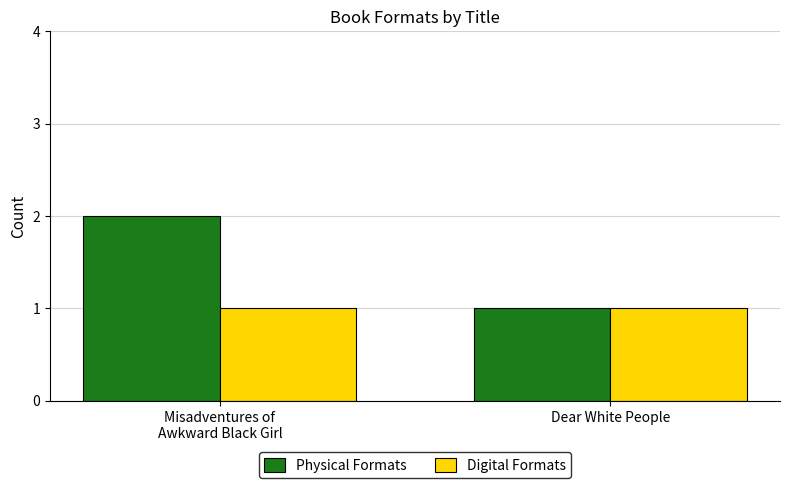

Which series has the widest spread of values?

Physical Formats